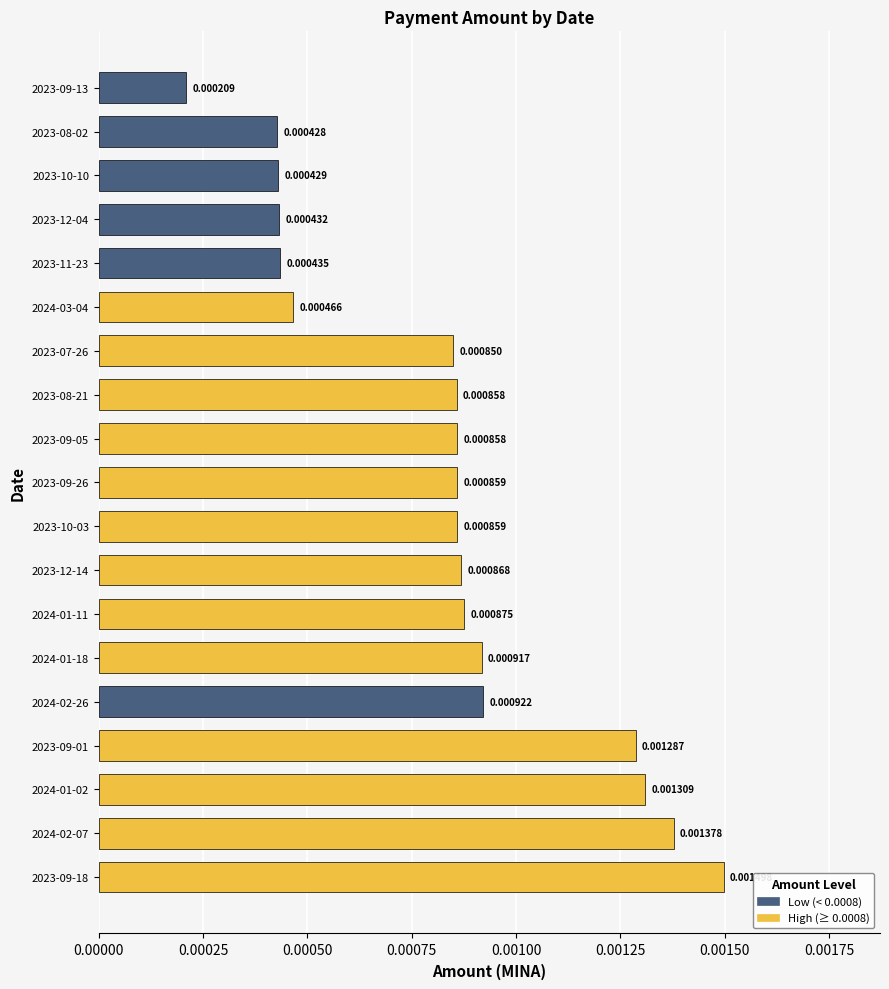

Which has a higher value, 2024-01-18 or 2024-02-26?

2024-02-26